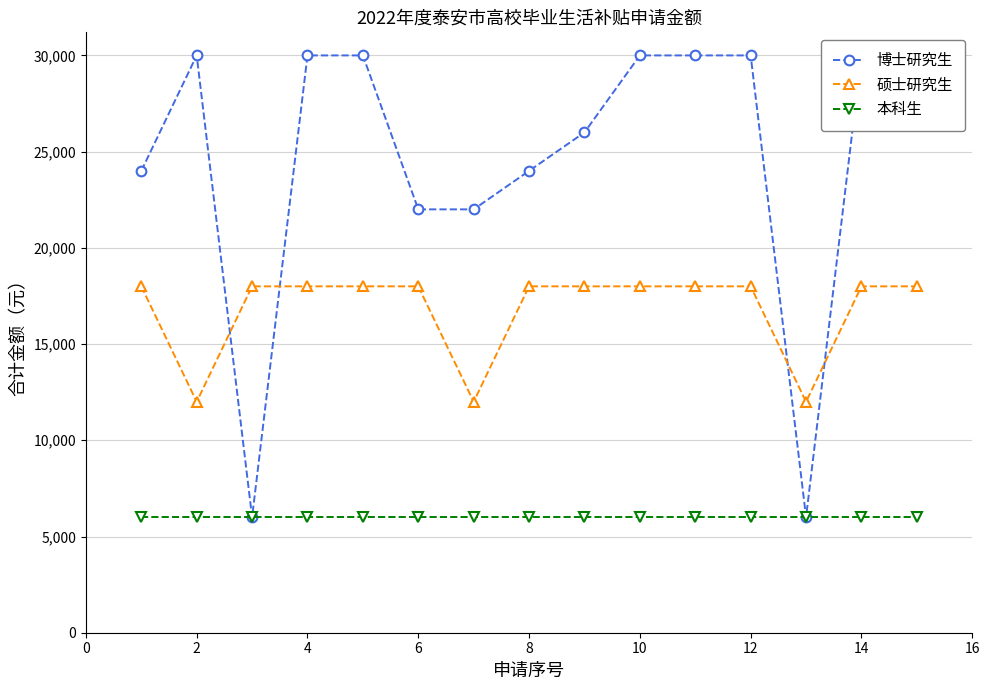

The value of 本科生 at 14 is 6000. True or false?

True